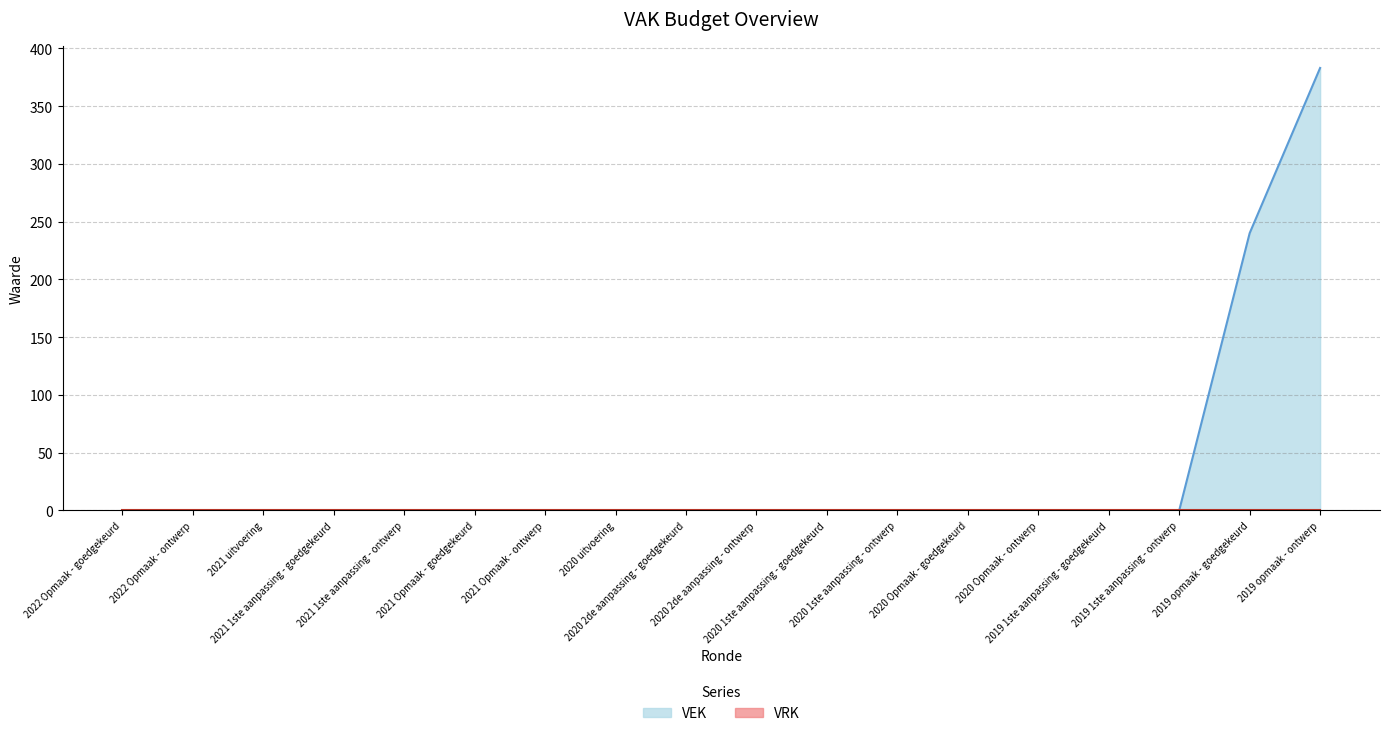

What is the label of the 5th point from the right?

2020 Opmaak - ontwerp